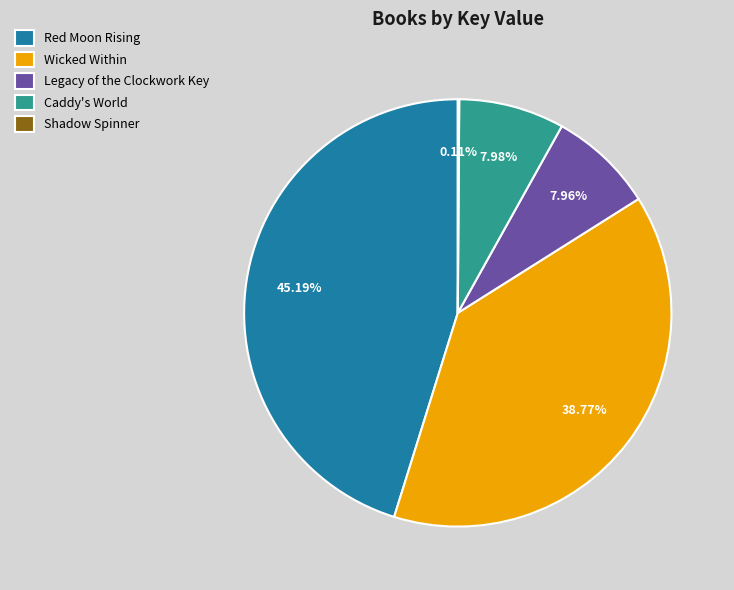

What portion of the pie excludes Legacy of the Clockwork Key?

92.0%